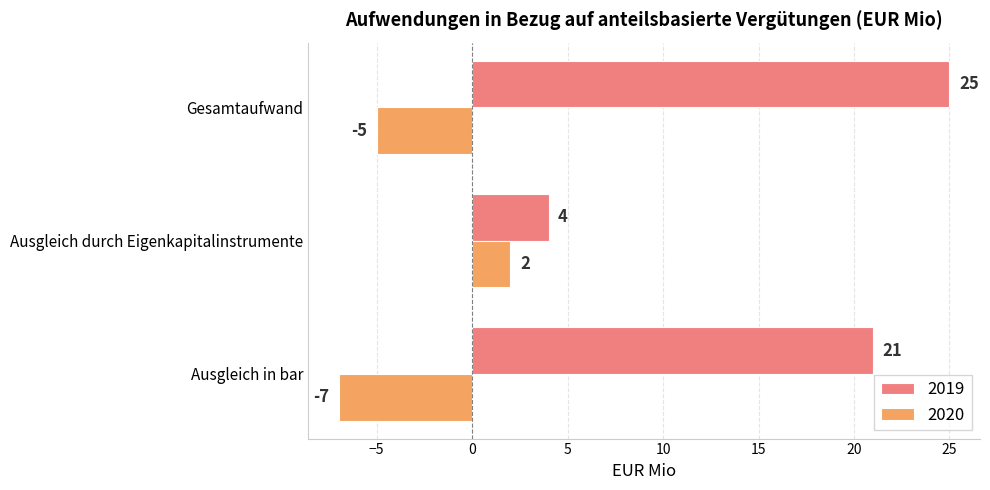

At how many categories does at least one series exceed 12?

2